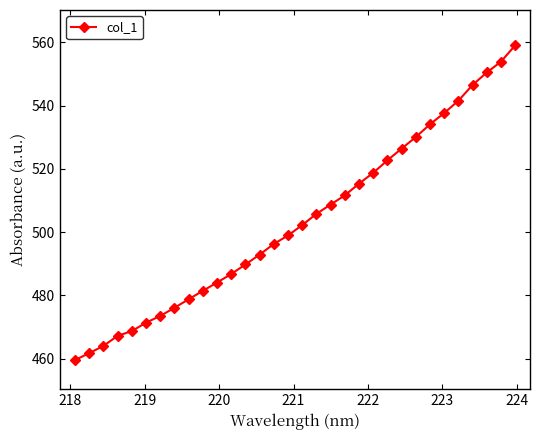

What is the difference between the second highest and second lowest values?

92.1